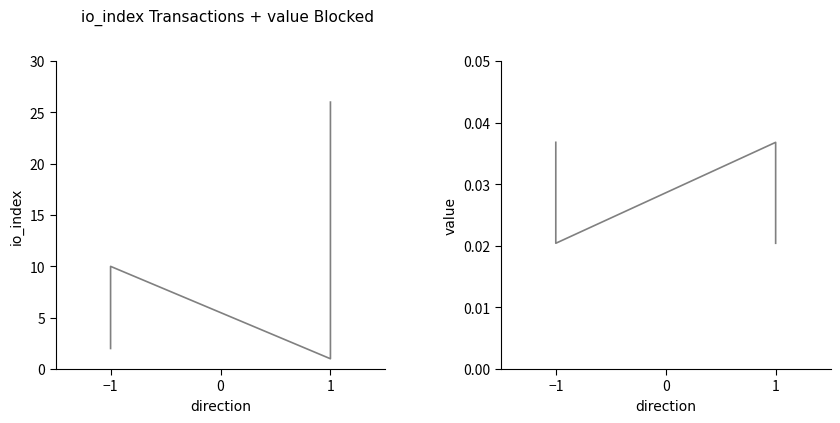

The value of io_index at 1 is 1.4. True or false?

False